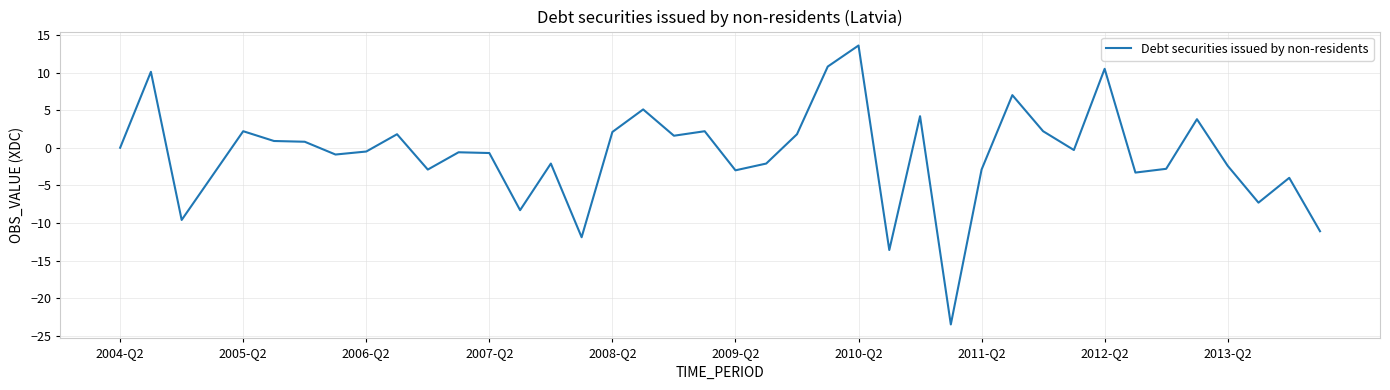

Count the number of categories in the chart.

40